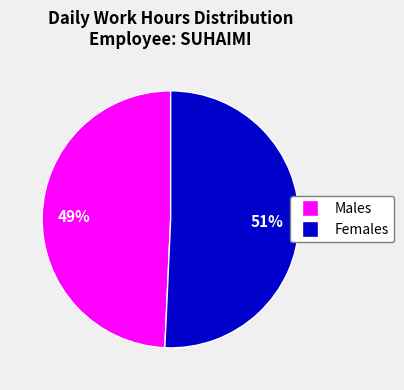

Is there any slice that represents more than half of the pie?

Yes